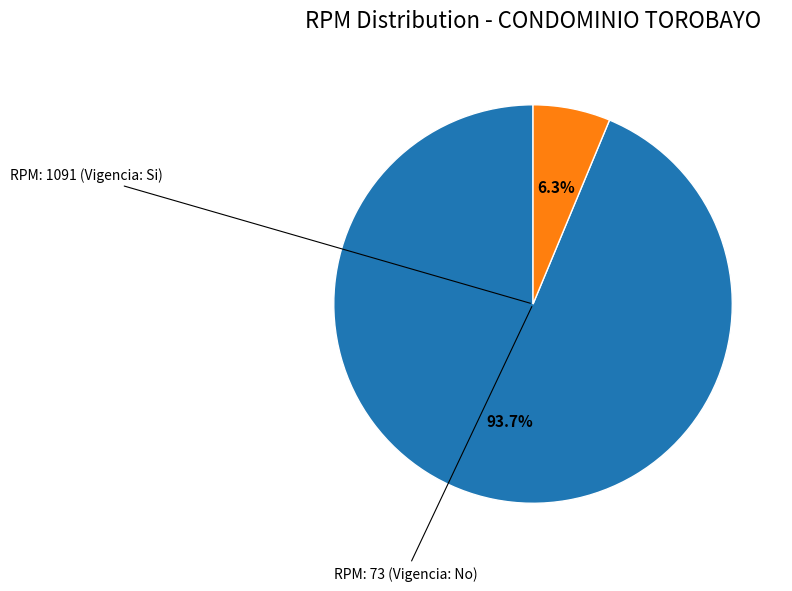

To the nearest percent, what is the difference between the largest and smallest slice percentages?

87%